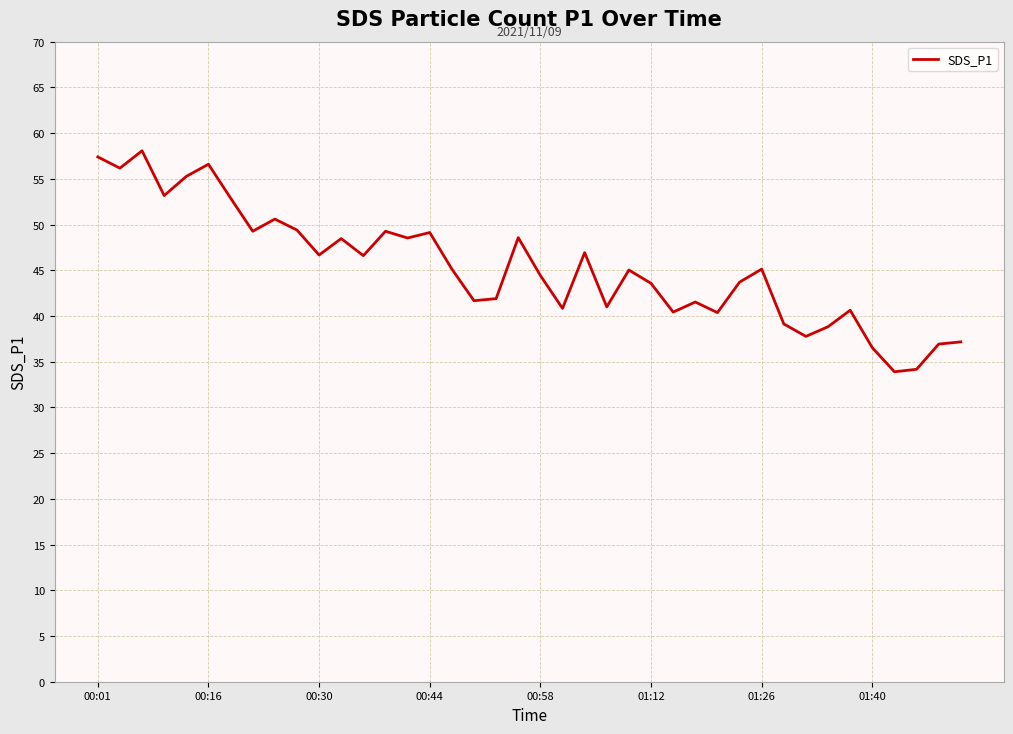

What is the maximum value shown in the chart?

58.1